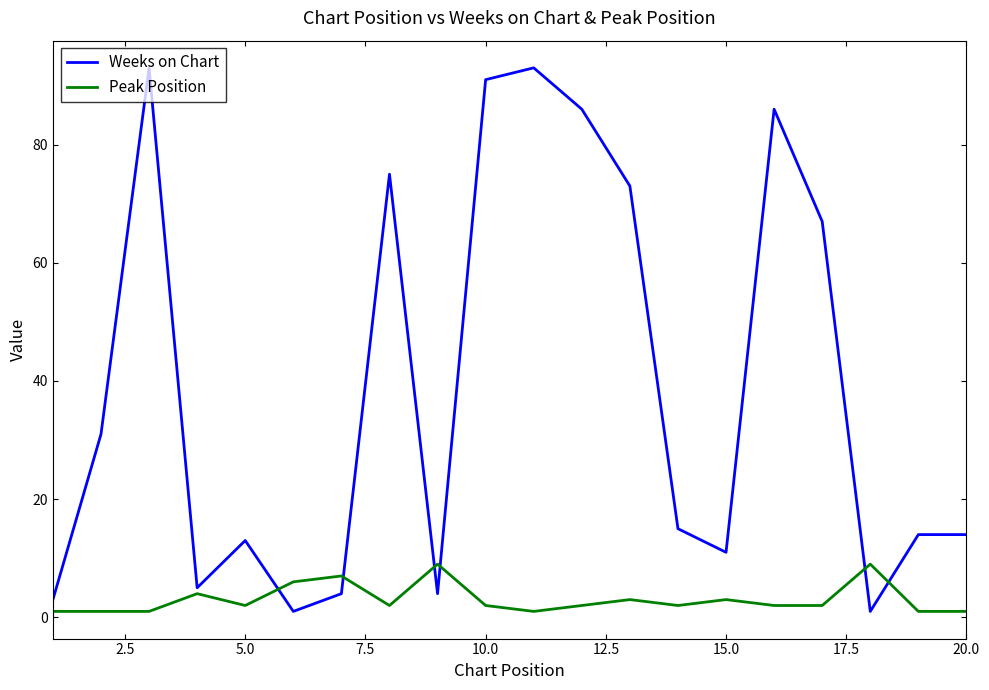

How many distinct data groups are displayed?

2